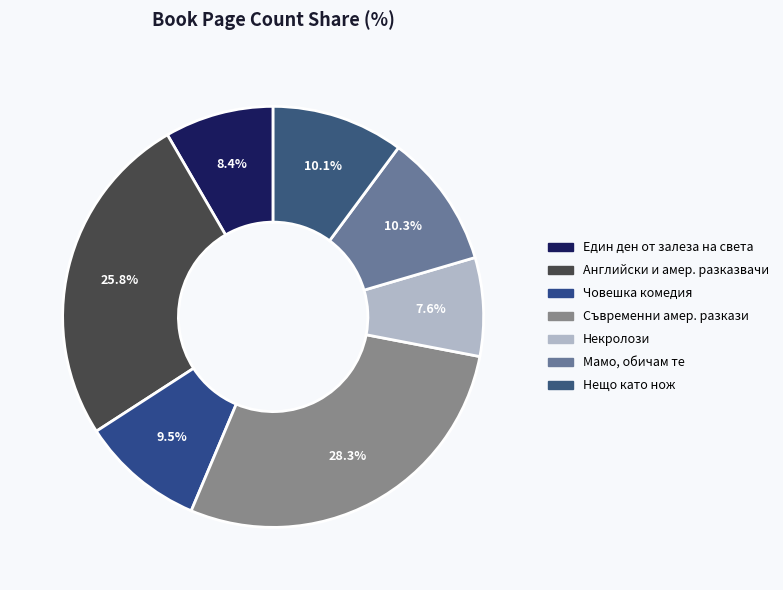

Count the number of slices in the pie.

7